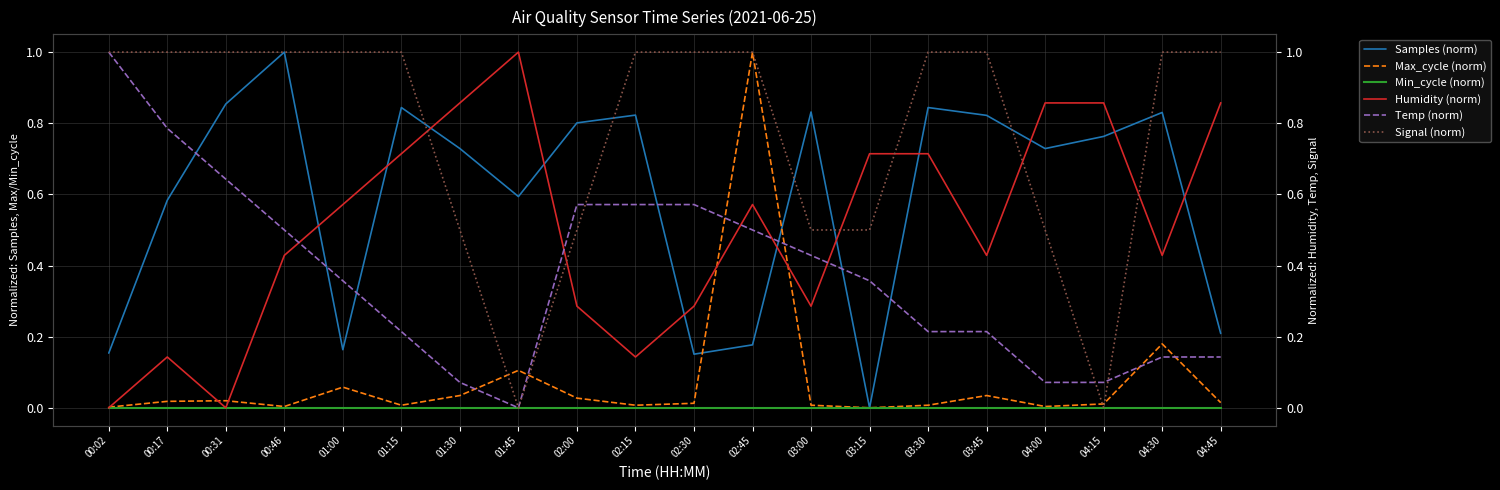

How many lines are shown in the chart?

6